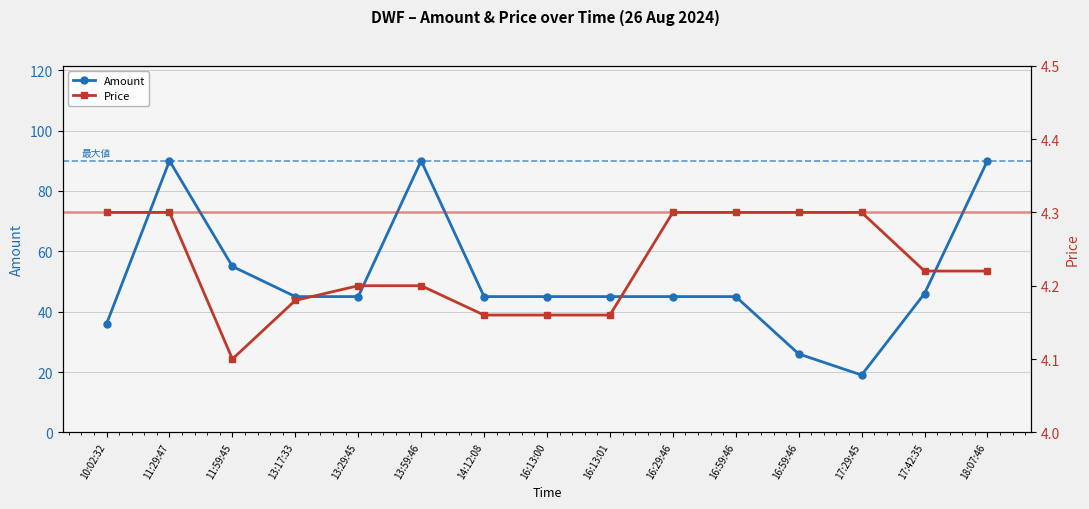

Which label corresponds to the smallest value in the chart?

11:59:45